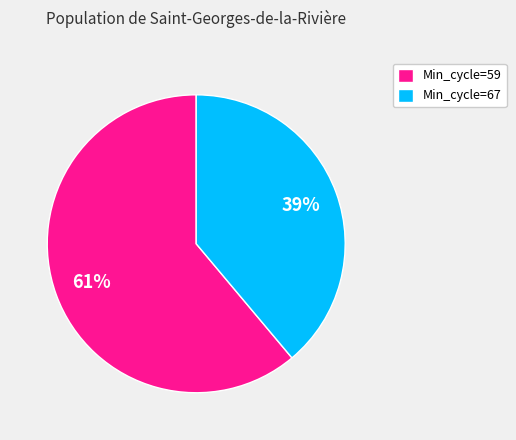

Which has a higher value, Min_cycle=59 or Min_cycle=67?

Min_cycle=59